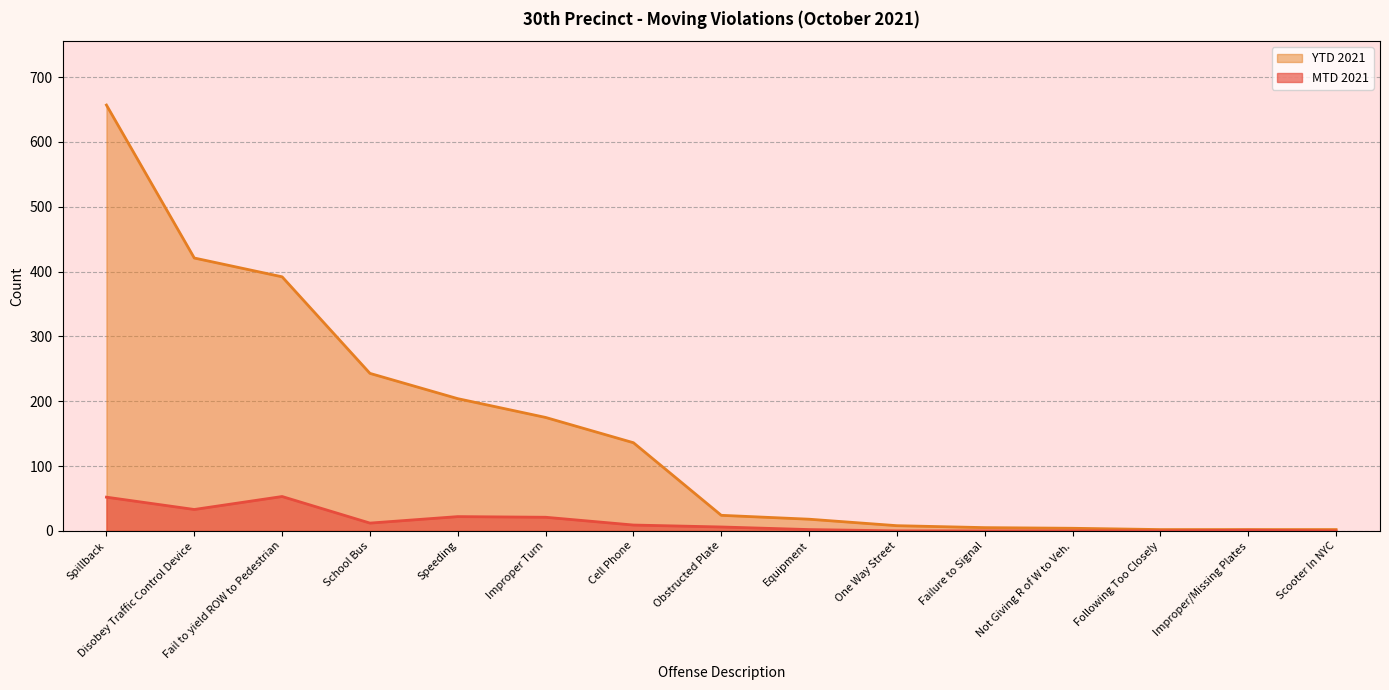

The YTD 2021 series shows 38 at Cell Phone. True or false?

False